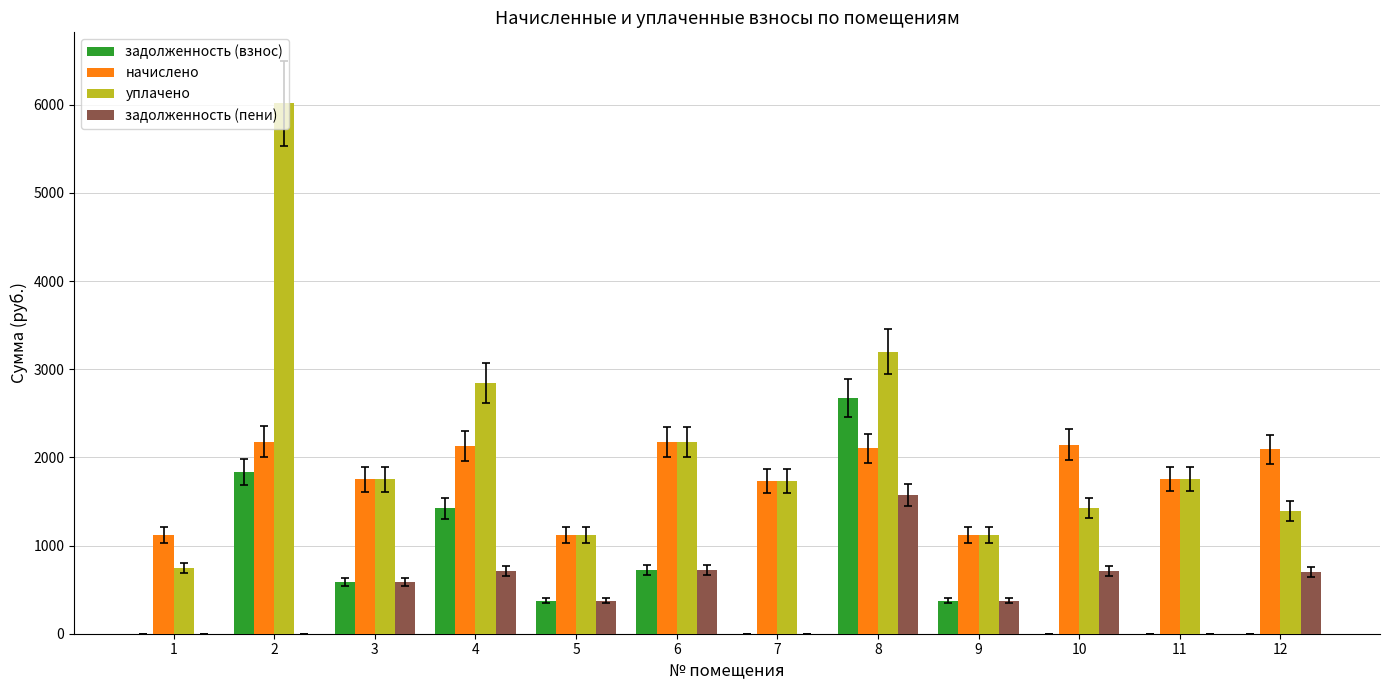

What is the sum of all задолженность (взнос) values?

7989.4